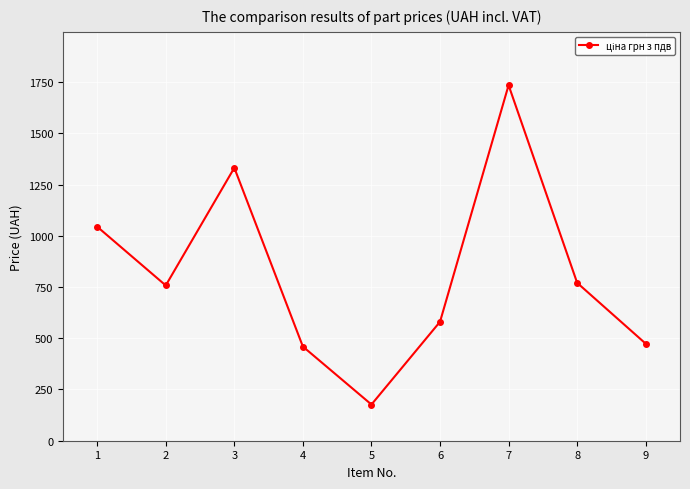

Between 8 and 4, which is larger?

8